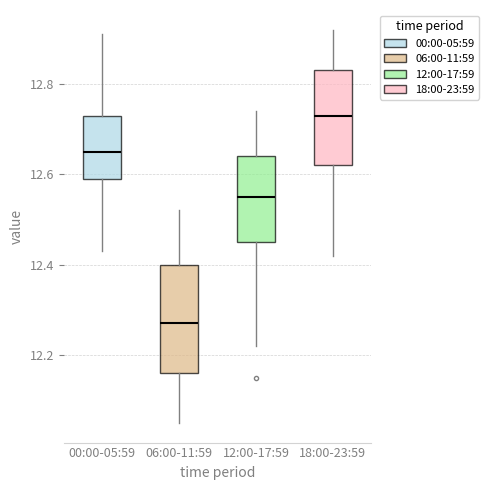

Where is the upper edge of the box for 06:00-11:59 on the y-axis? The values are not printed on the chart, so give them approximately, as read against the axis.

12.40